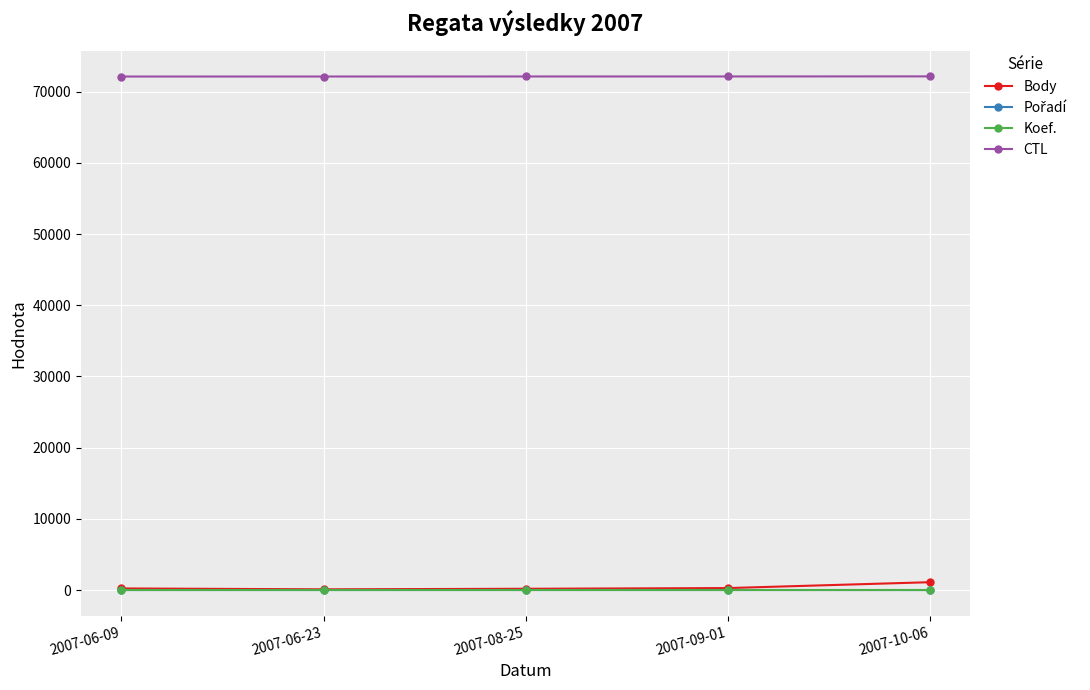

What is the label of the 5th point from the right?

2007-06-09